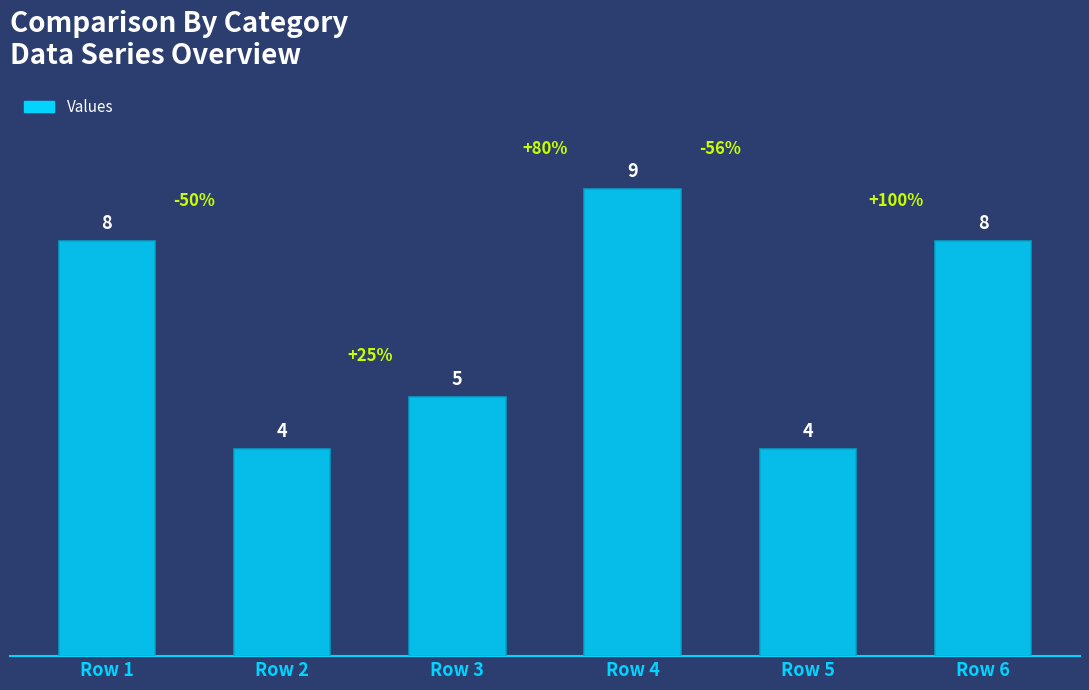

What is the change in value from Row 3 to Row 6?

+3